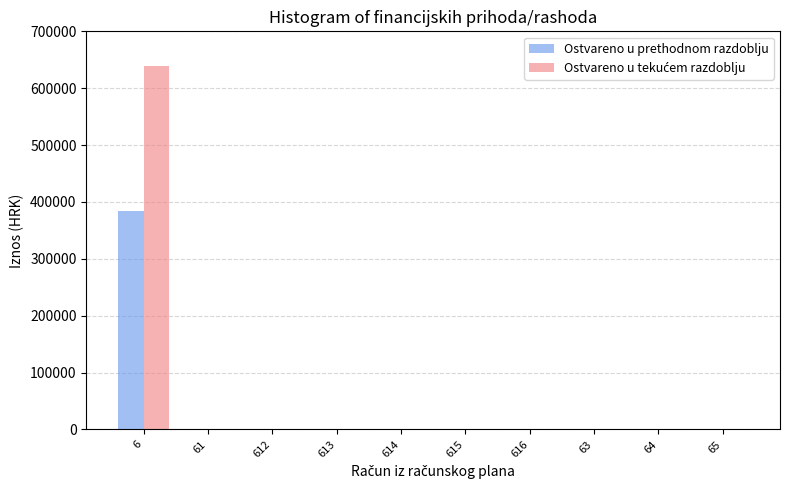

The value of Ostvareno u prethodnom razdoblju at 614 is -175615.4. True or false?

False